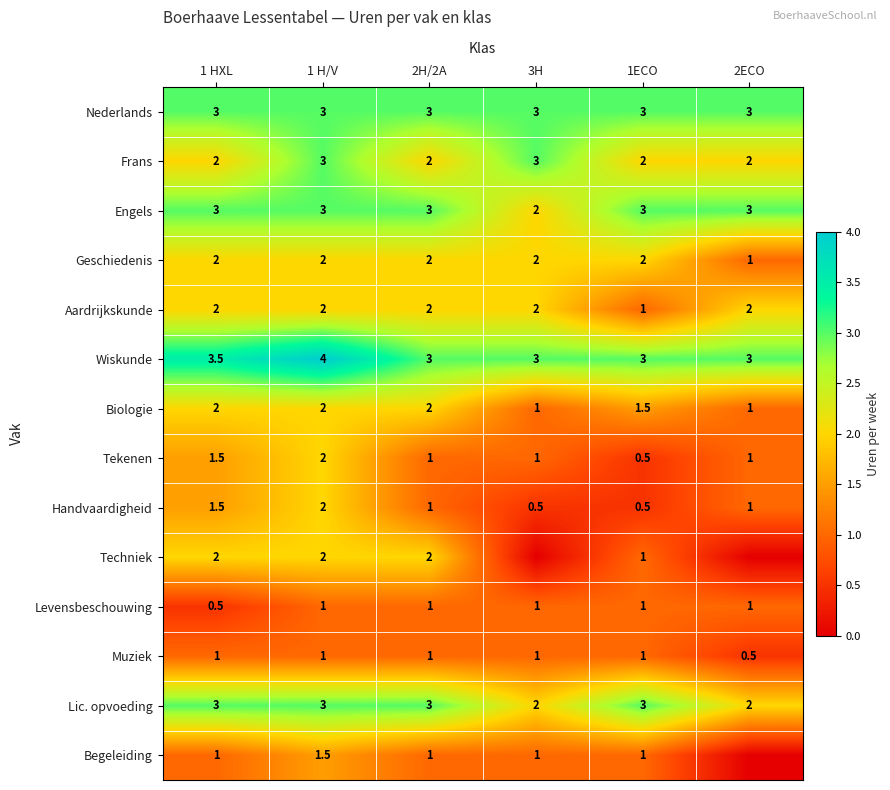

What is the difference between the highest and lowest values at 1 HXL?

3.0